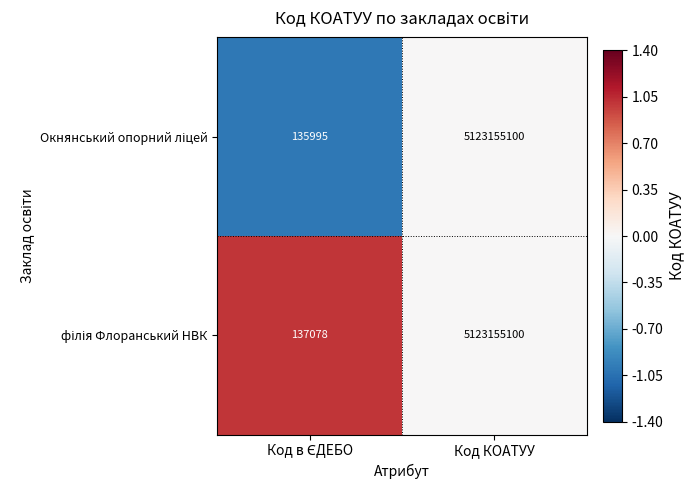

What is the maximum value shown in the chart?

5123155100